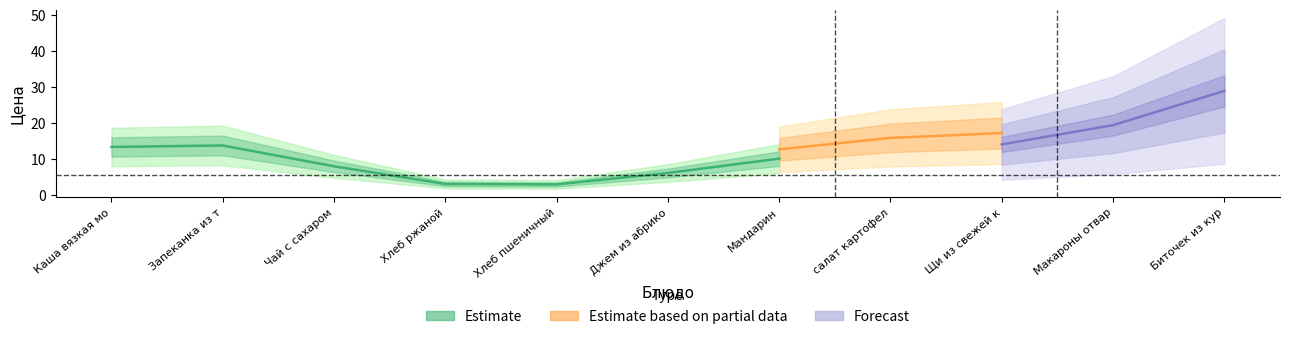

True or false: Estimate based on partial data and Forecast cross at least once.

False